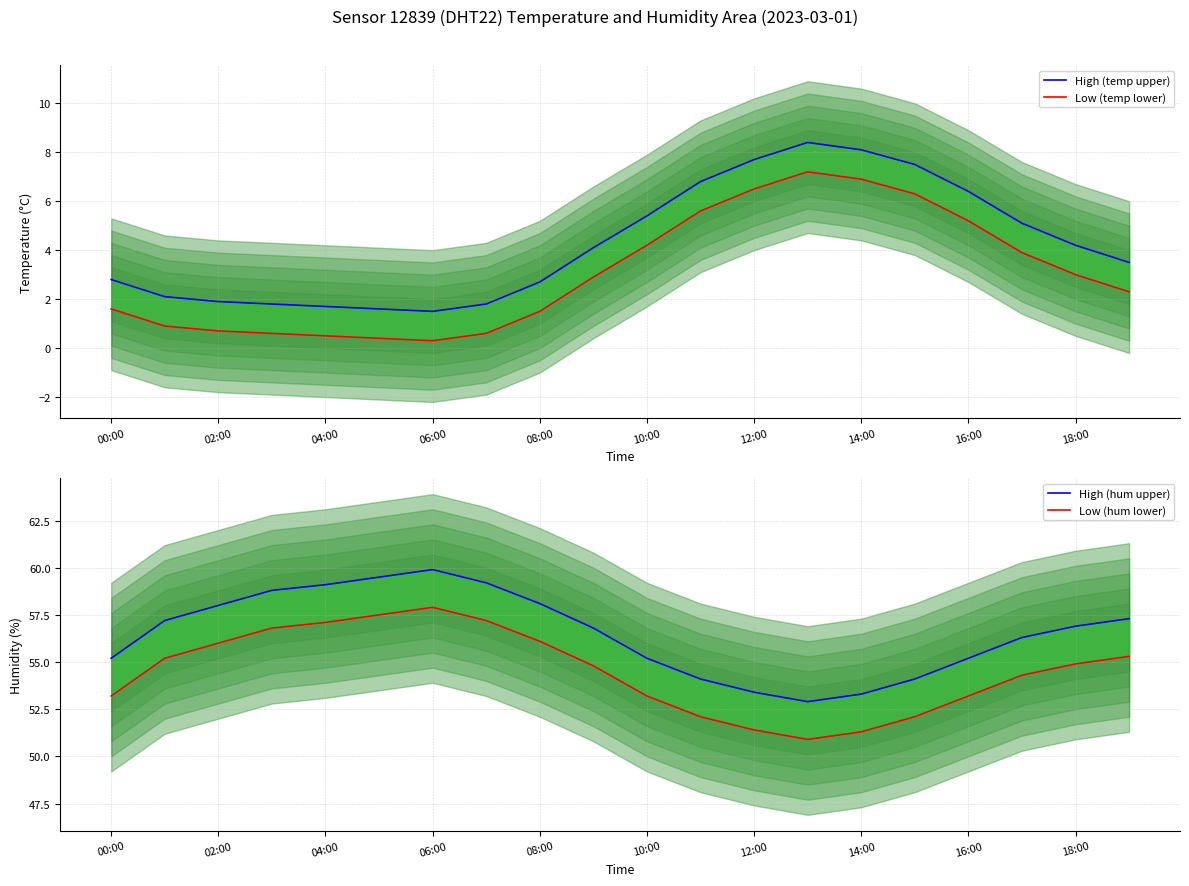

What is the sum of all High (temp upper) values?

85.1